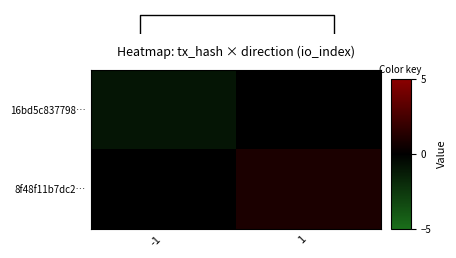

What is the sum of the 8f48f11b7dc2… values at 1 and -1?

1